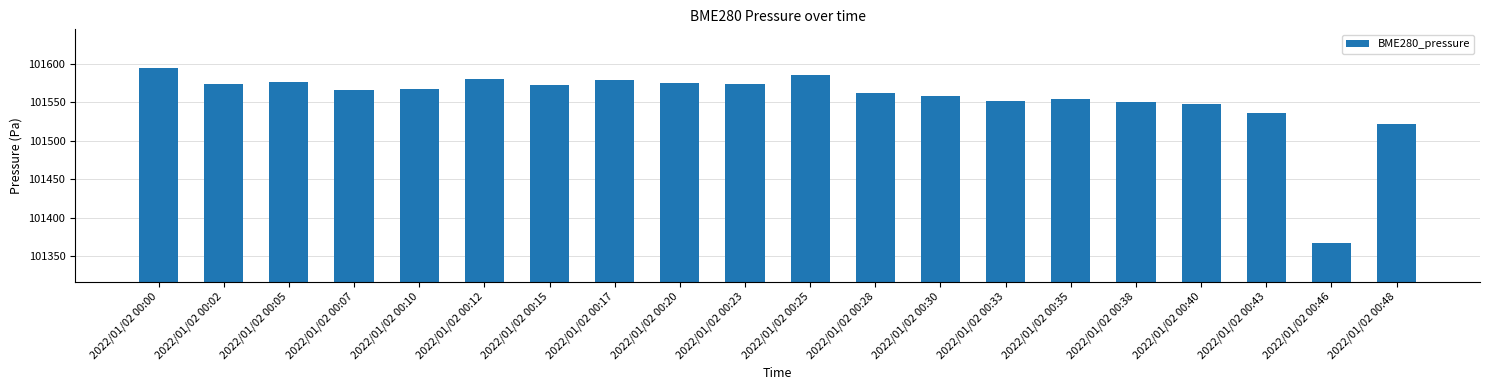

What is the approximate value at 2022/01/02 00:15?

101571.8